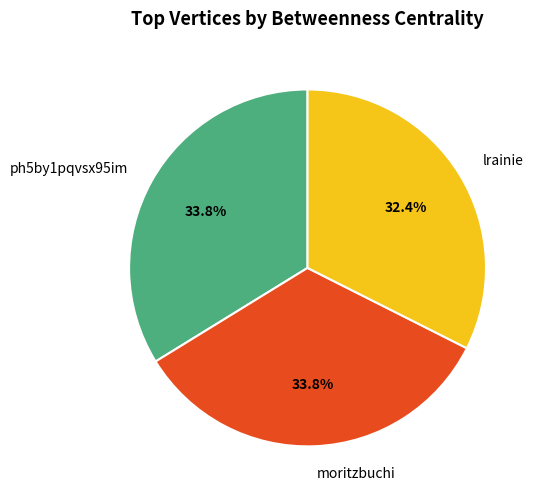

To the nearest percent, what is the average slice percentage?

33%